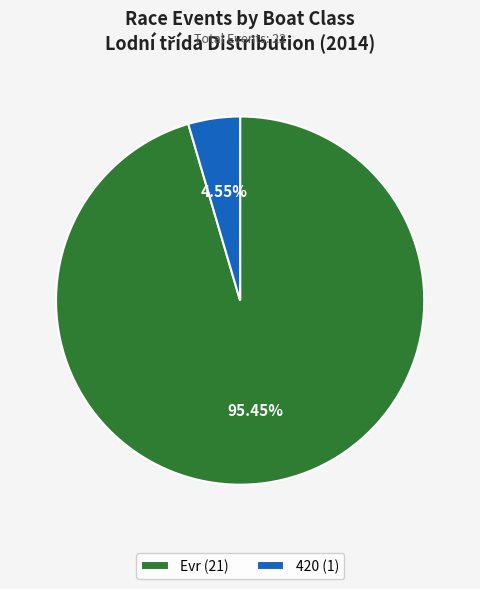

What is the smallest slice in the pie chart?

420